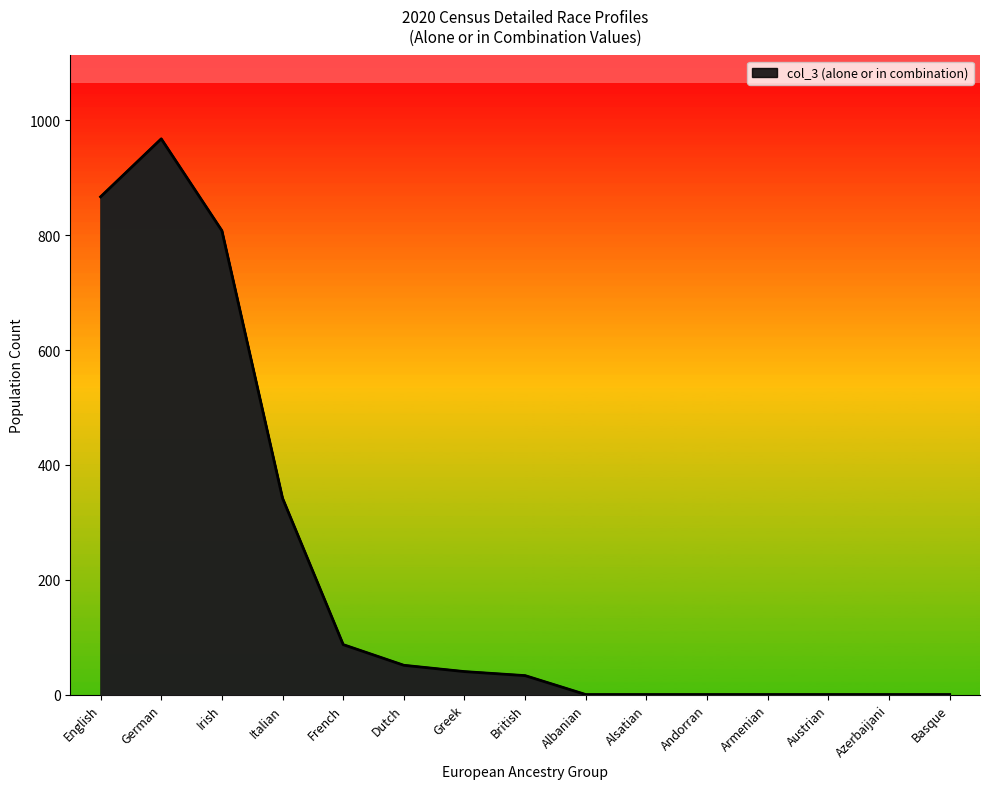

What is the sum of the values at English and Andorran?

867